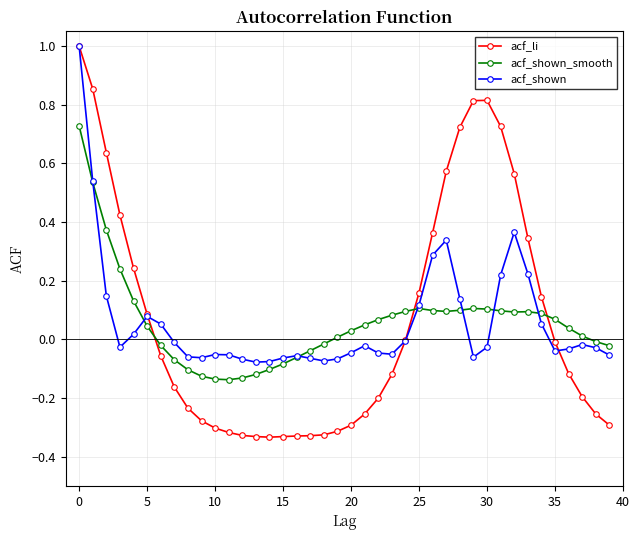

Is this an area chart (filled region under the line)?

No